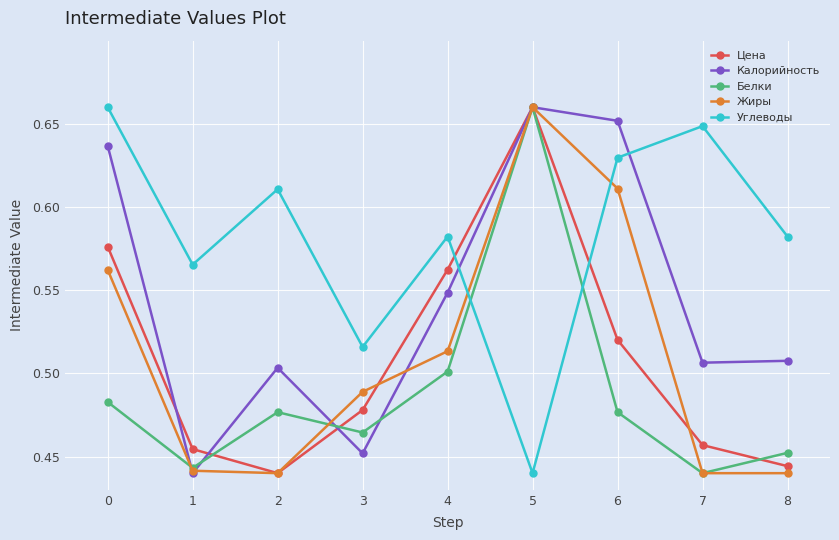

What is the difference between the Жиры values at 3 and 6?

0.1